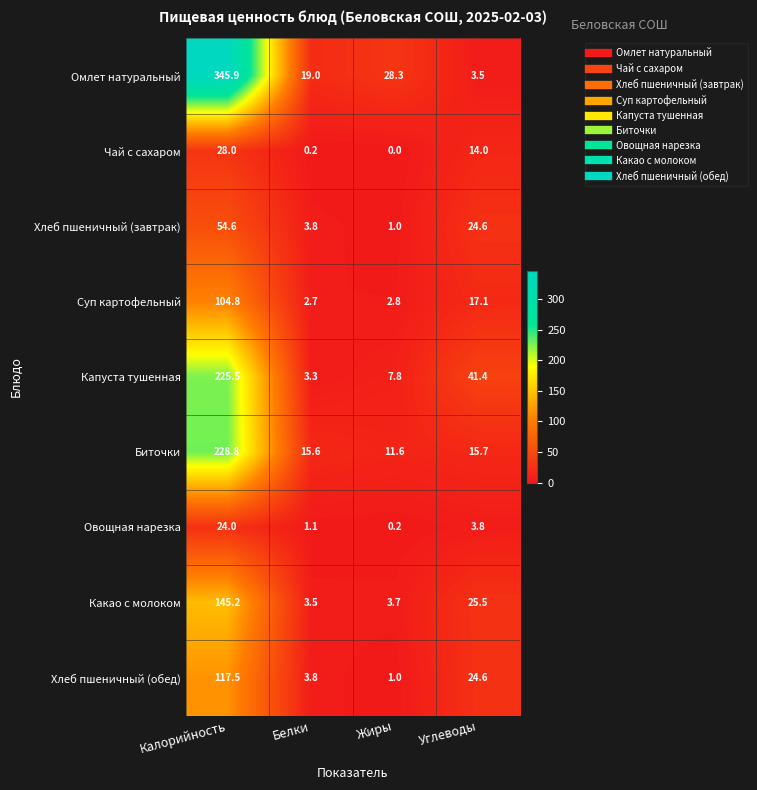

Rank the series by their maximum value, from highest to lowest.

Омлет натуральный, Биточки, Капуста тушенная, Какао с молоком, Хлеб пшеничный (обед), Суп картофельный, Хлеб пшеничный (завтрак), Чай с сахаром, Овощная нарезка